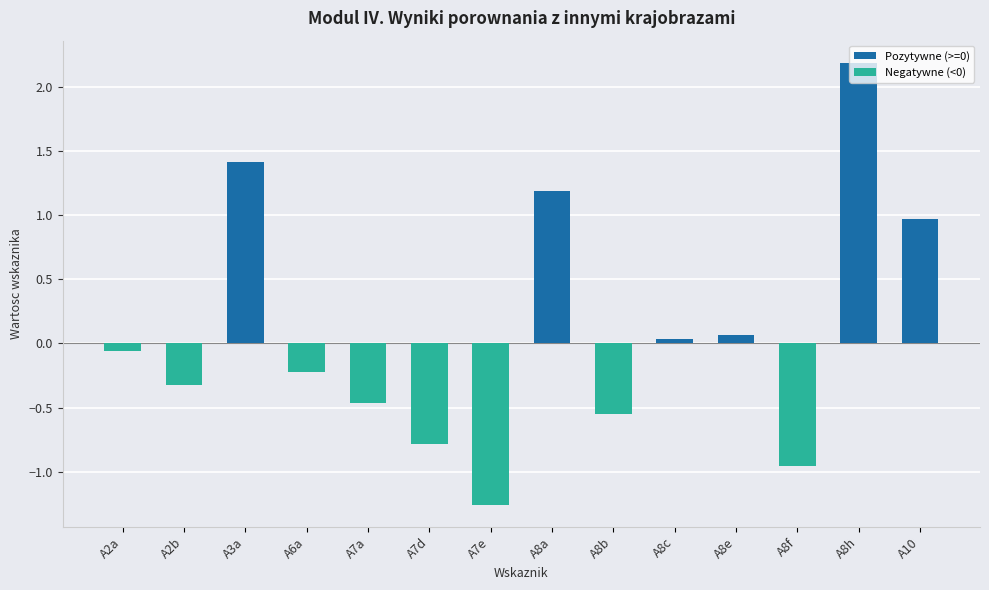

What is the difference between the maximum and second lowest values?

3.1